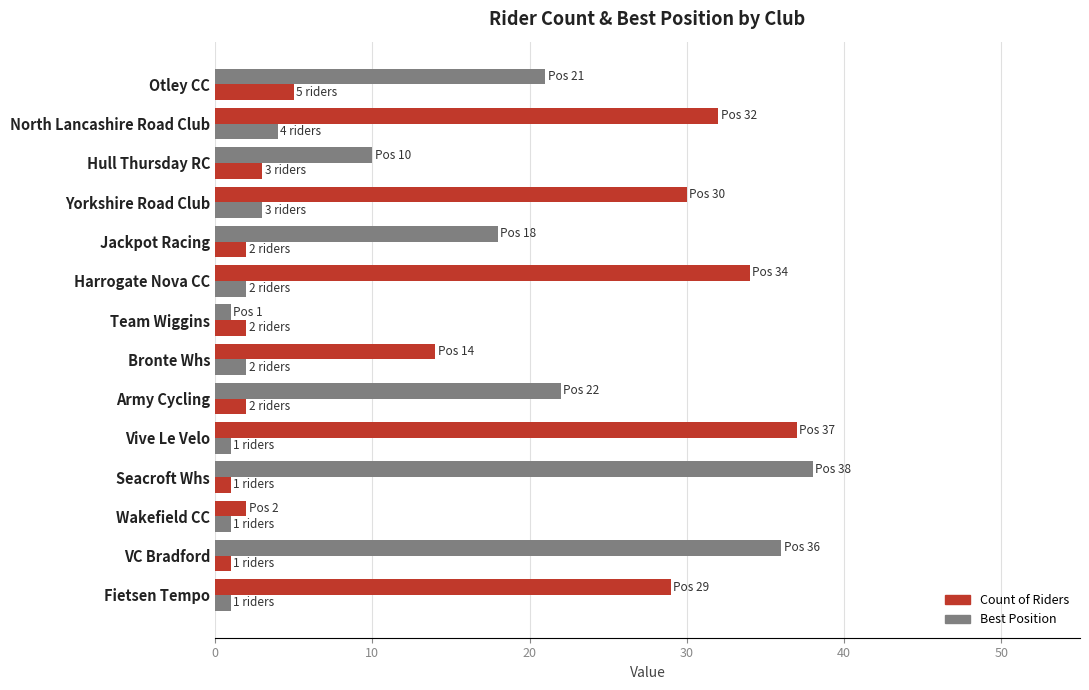

How many values in the Best Position series are below 29?

7